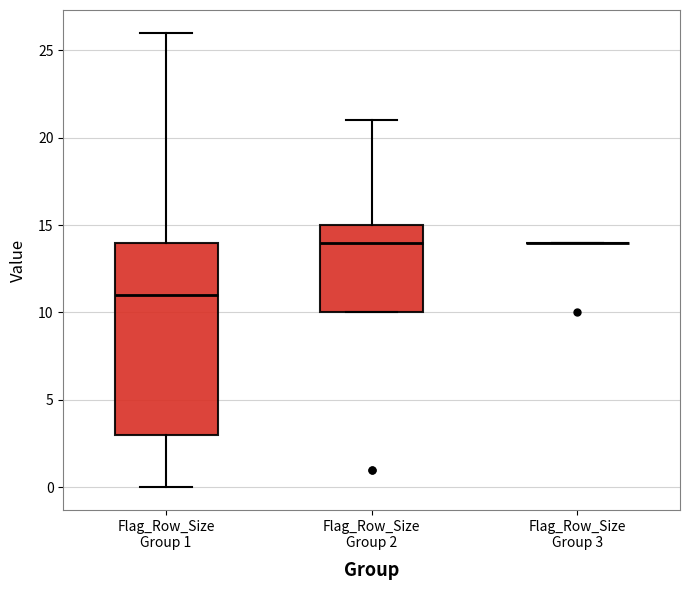

Reading left to right, transcribe this box plot: for each box, give where its median line is, the range the box spans, and where its two whiskers end, as read against the y-axis. The values are not printed on the chart, so give them approximately, as read against the axis.

Flag_Row_Size Group 1: median 11, box 3 to 14, whiskers 0 to 26
Flag_Row_Size Group 2: median 14, box 10 to 15, whiskers 10 to 21
Flag_Row_Size Group 3: box collapsed to a line at 14, whiskers 14 to 14